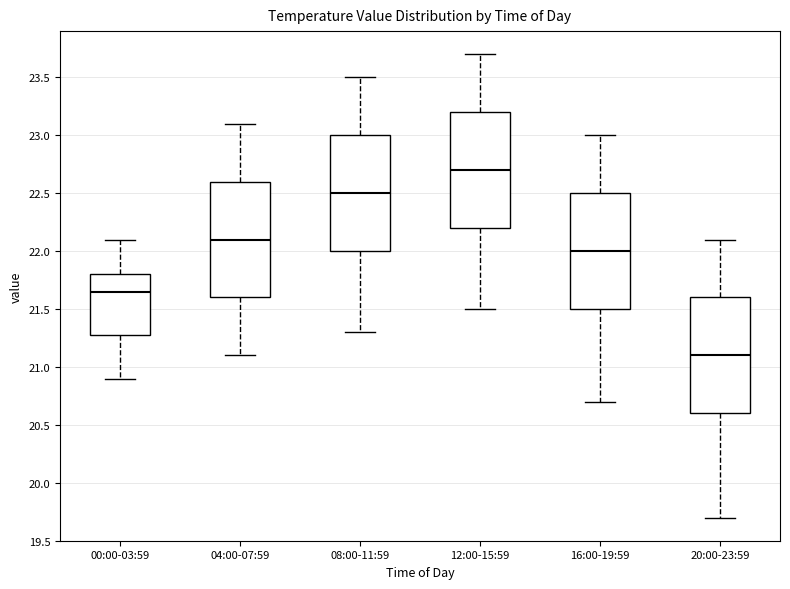

Where does the upper whisker of the box for 08:00-11:59 end on the y-axis? The values are not printed on the chart, so give them approximately, as read against the axis.

23.50